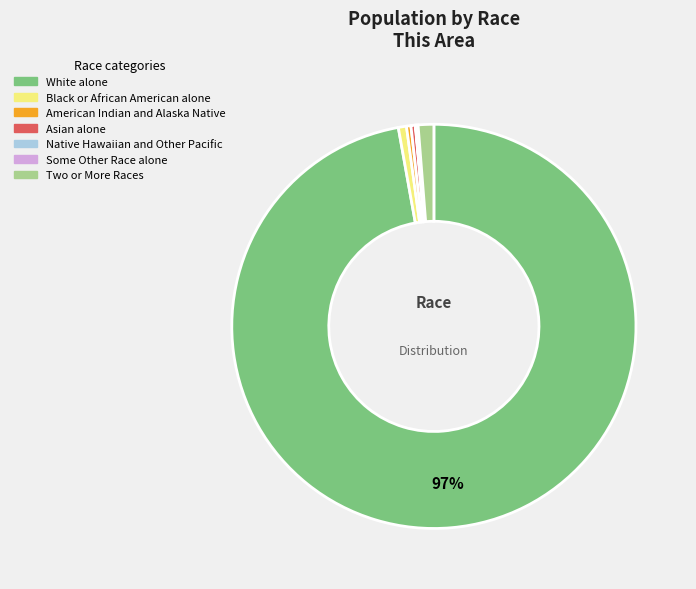

Which has a higher value, American Indian and Alaska Native or Two or More Races?

Two or More Races